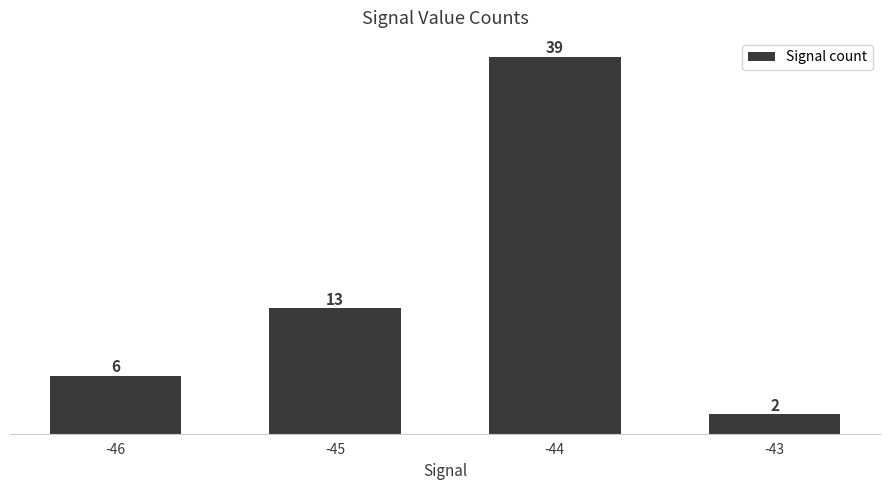

What is the change in value from -45 to -43?

-11